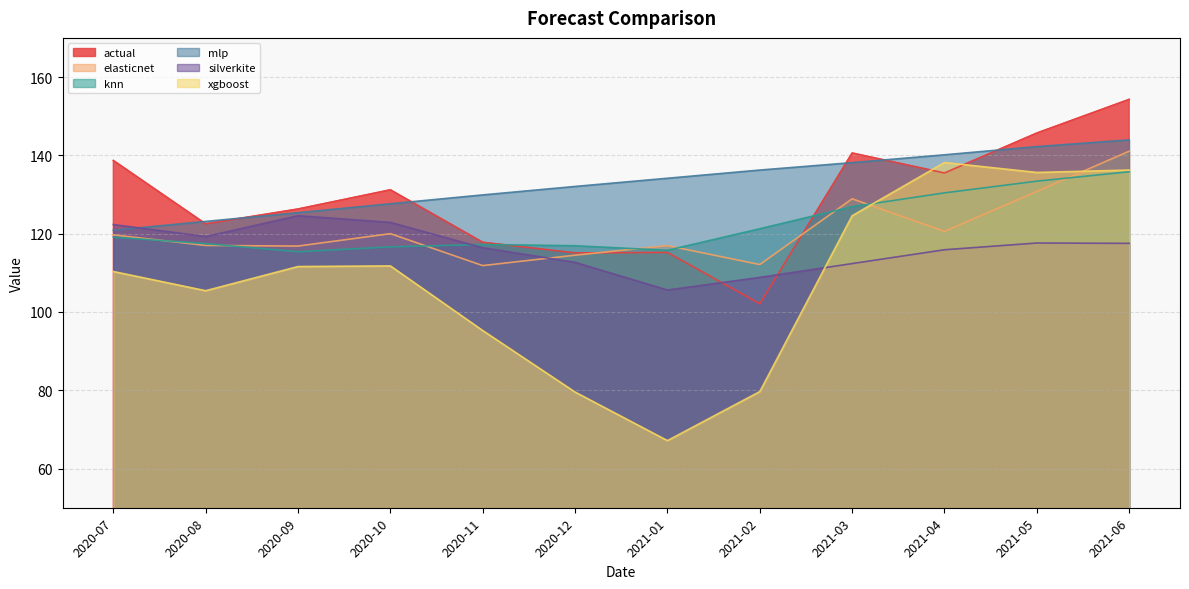

What is the average value of the xgboost series?

107.9